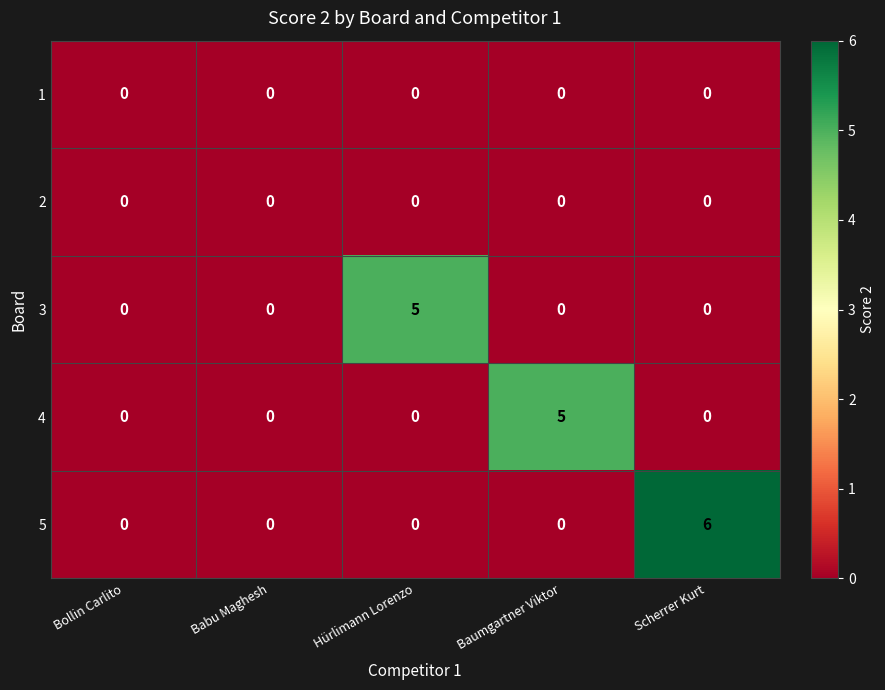

The value of 1 at Bollin Carlito is 0. True or false?

True